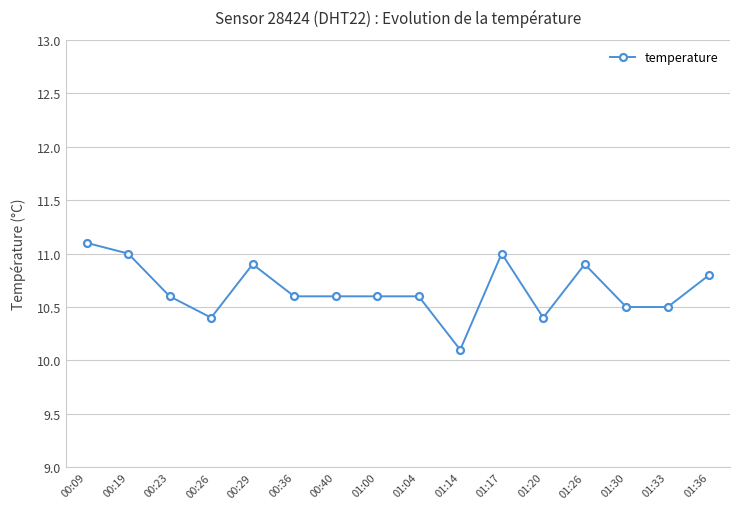

What is the difference between the second highest and second lowest values?

0.6